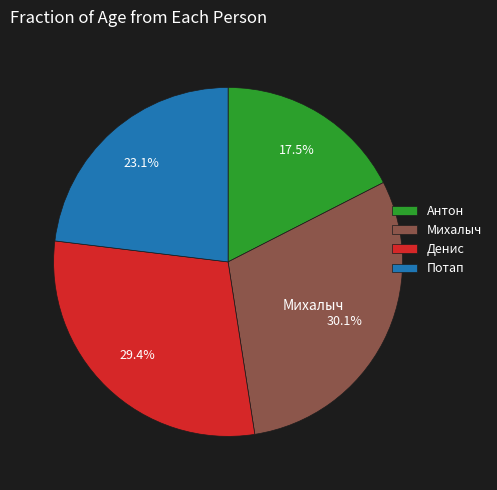

To the nearest percent, what portion does Потап represent?

23%